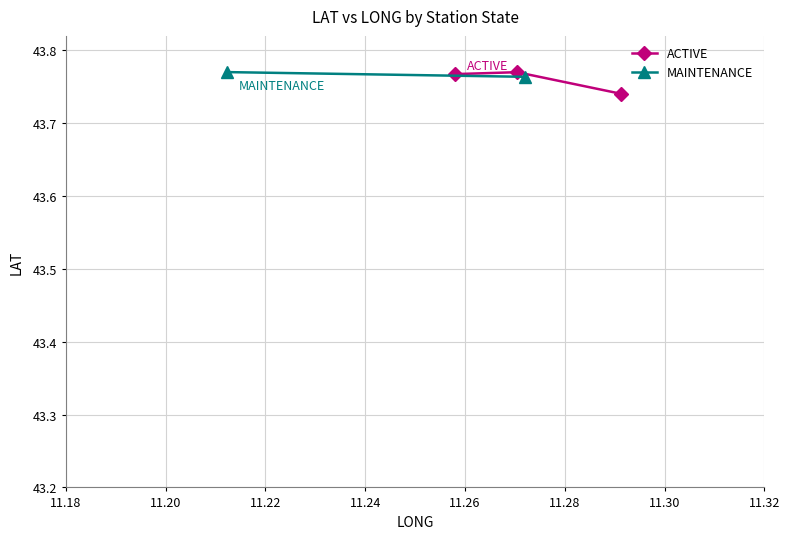

How many ACTIVE values are between 43 and 44?

3